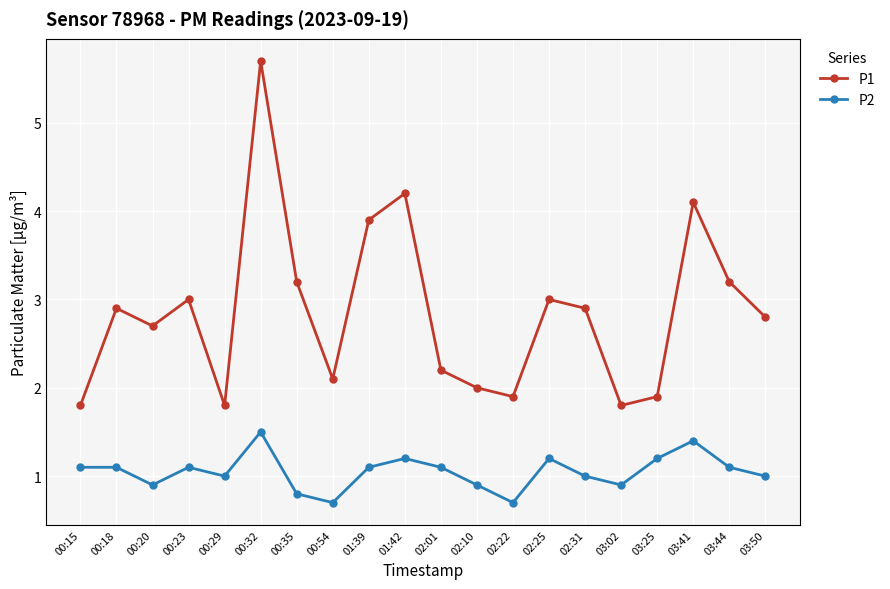

How many distinct data groups are displayed?

2